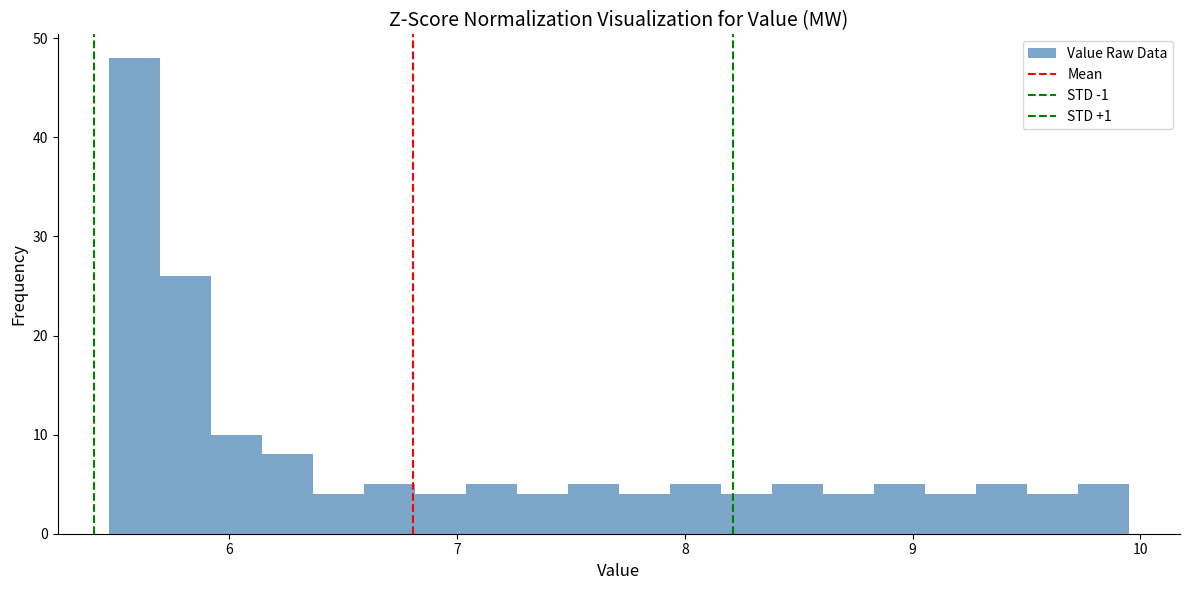

Read against the x-axis, roughly where is the centre of the tallest bar?

5.6